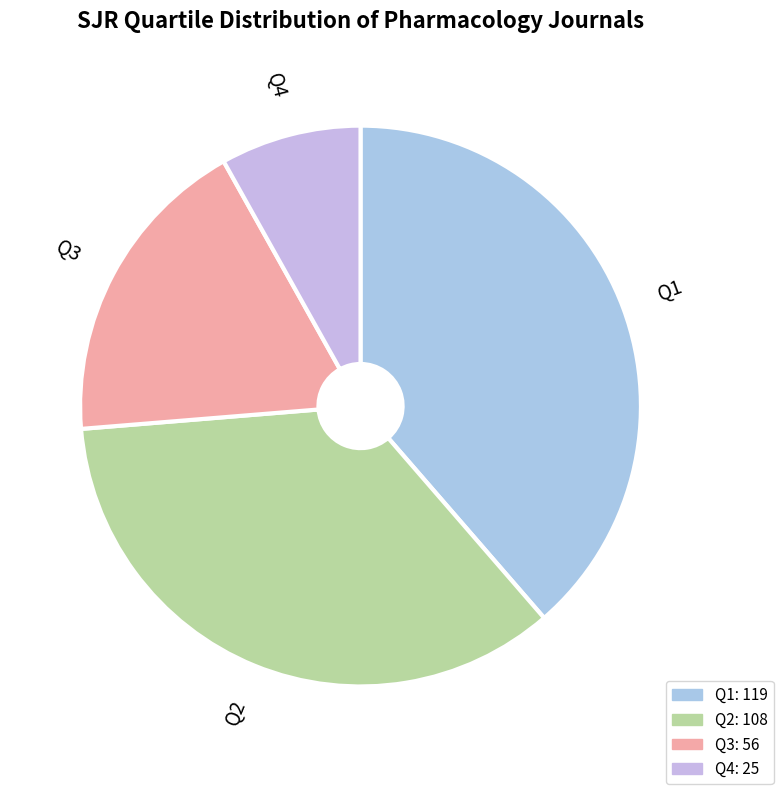

Rank the categories by value from lowest to highest.

Q4, Q3, Q2, Q1